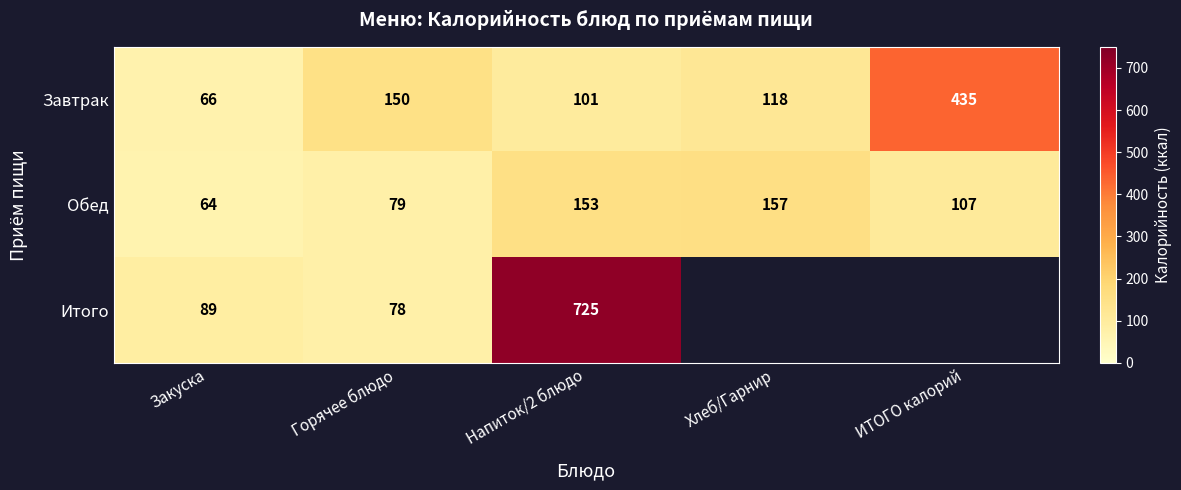

Rank the categories by Обед value from lowest to highest.

Закуска, Горячее блюдо, ИТОГО калорий, Напиток/2 блюдо, Хлеб/Гарнир